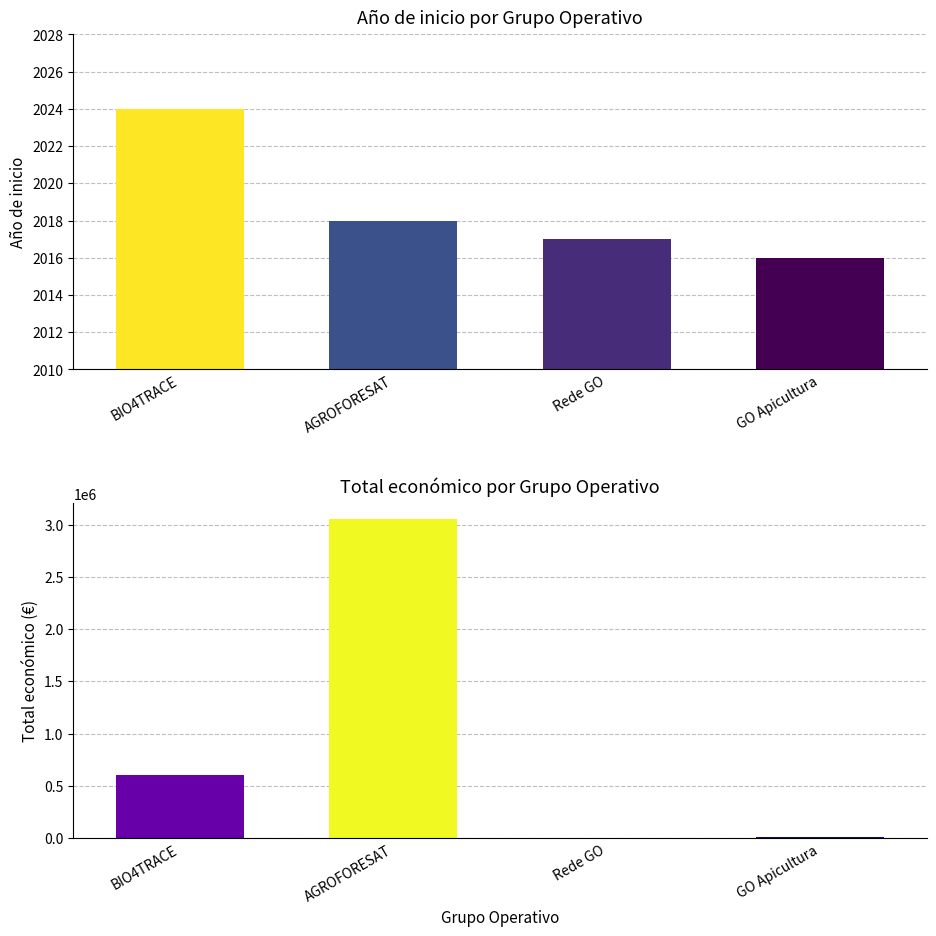

Between BIO4TRACE and AGROFORESAT, which is larger?

BIO4TRACE